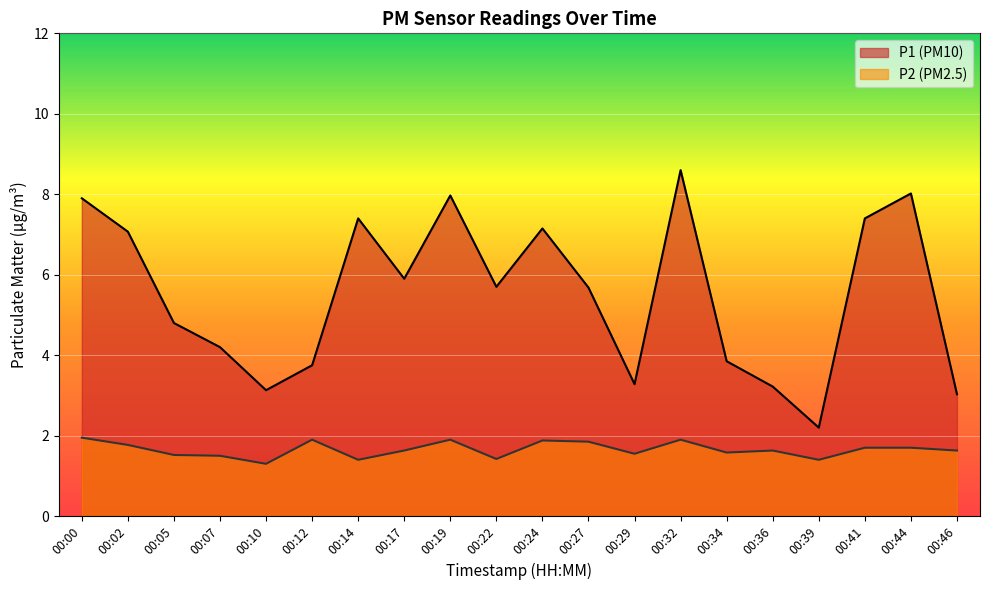

Does the chart display data point markers on the line(s)?

No